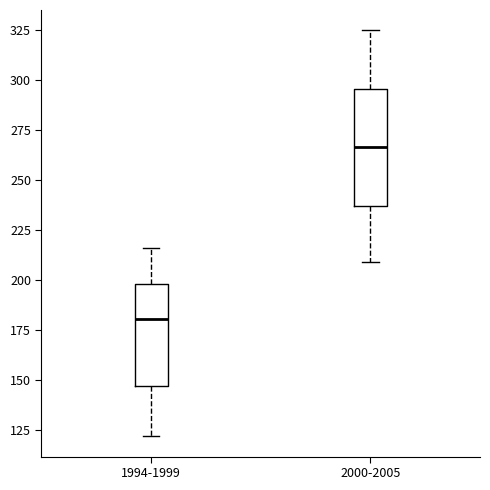

Where is the lower edge of the box for 1994-1999 on the y-axis? The values are not printed on the chart, so give them approximately, as read against the axis.

145